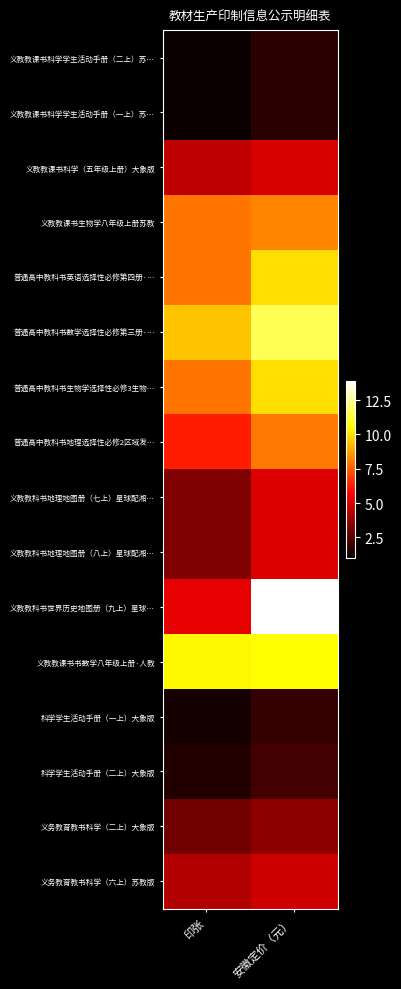

Rank the series at 安徽定价（元） from highest to lowest value.

义教教科书世界历史地图册（九上）星球…, 普通高中教科书数学选择性必修第三册·…, 义教教课书书数学八年级上册·人教, 普通高中教科书英语选择性必修第四册·…, 普通高中教科书生物学选择性必修3生物…, 义教教课书生物学八年级上册苏教, 普通高中教科书地理选择性必修2区域发…, 义教教科书地理地图册（七上）星球配湘…, 义教教科书地理地图册（八上）星球配湘…, 义教教课书科学（五年级上册）大象版, 义务教育教书科学（六上）苏教版, 义务教育教书科学（二上）大象版, 科学学生活动手册（二上）大象版, 科学学生活动手册（一上）大象版, 义教教课书科学学生活动手册（二上）苏…, 义教教课书科学学生活动手册（一上）苏…